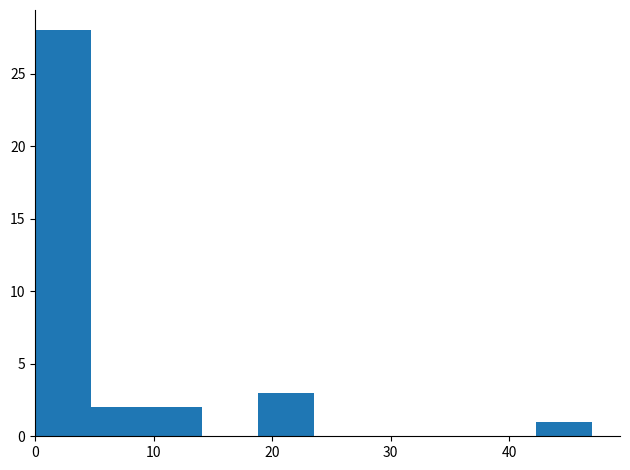

Reading left to right, transcribe this chart: for each bar, give the range it covers on the x-axis and its height. Neither the bar edges nor the heights are printed on the chart, so give them approximately, as read against the axes.

0.0 to 4.7: 28
4.7 to 9.4: 2
9.4 to 14.1: 2
14.1 to 18.8: 0
18.8 to 23.5: 3
23.5 to 28.2: 0
28.2 to 32.9: 0
32.9 to 37.6: 0
37.6 to 42.3: 0
42.3 to 47.0: 1